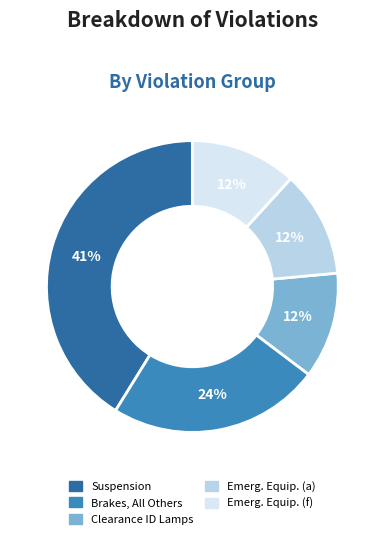

Is there any slice that represents more than half of the pie?

No